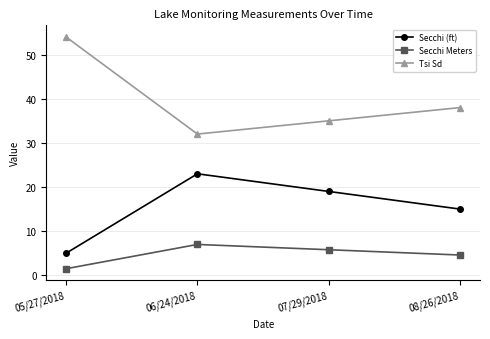

True or false: Secchi Meters and Tsi Sd intersect in this chart.

False